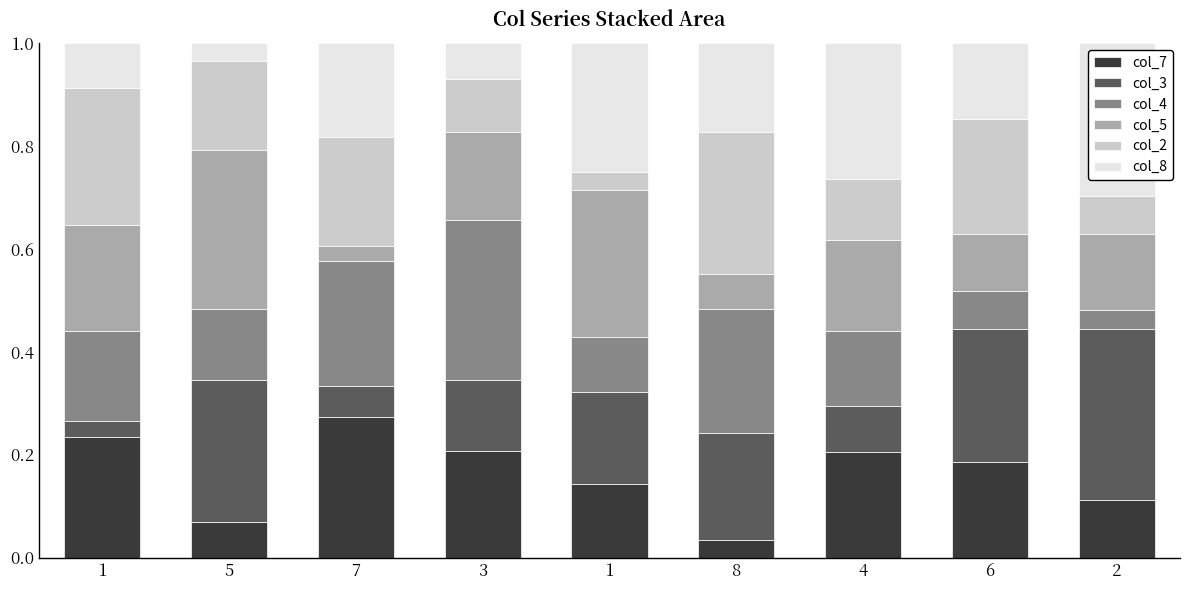

How many bars are there in total?

9